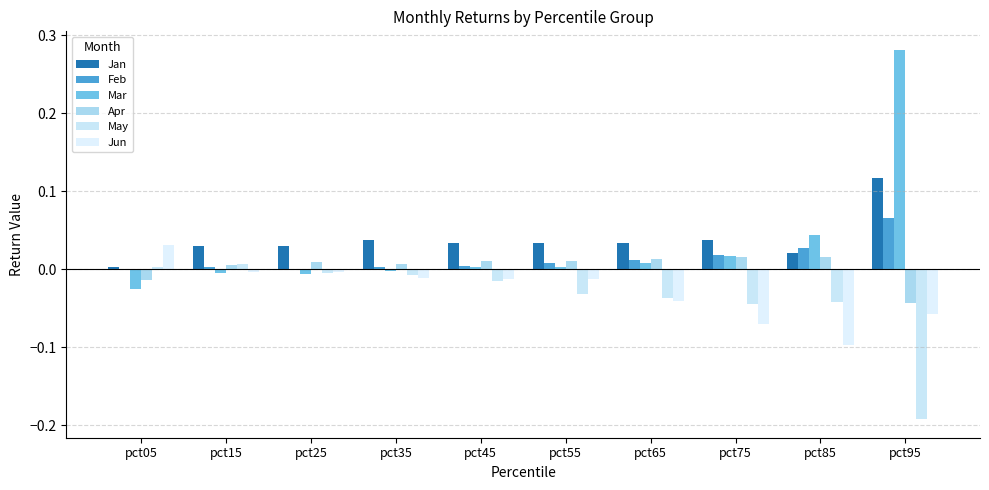

Is it true that Jan equals 0.0 at pct35?

True